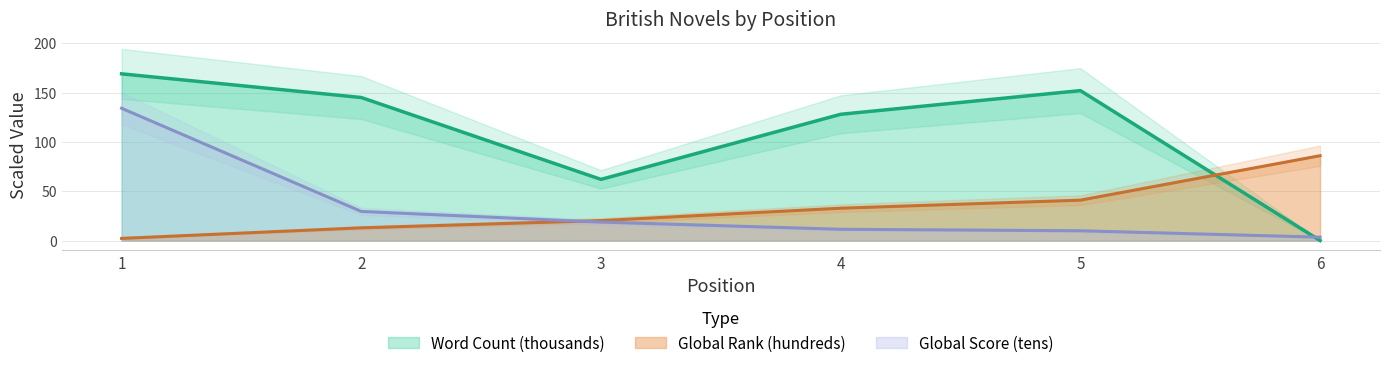

What is the difference between the Global Rank values at 3 and 5?

20.7